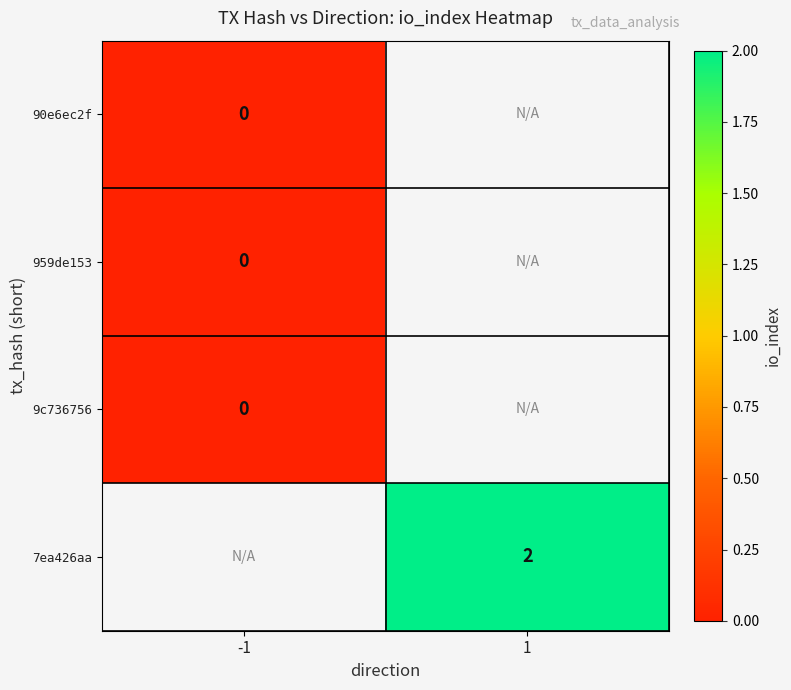

At -1, list the series in order from largest to smallest.

90e6ec2f, 959de153, 9c736756, 7ea426aa